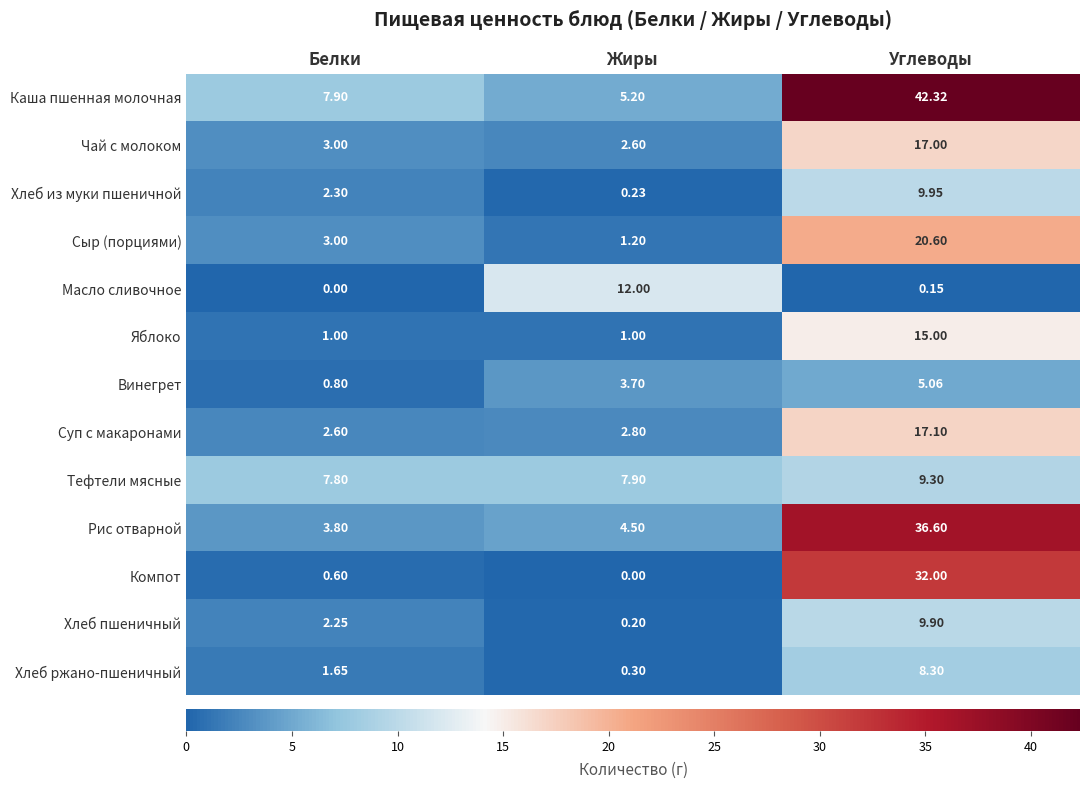

Which category has the highest value in the Яблоко series?

Углеводы